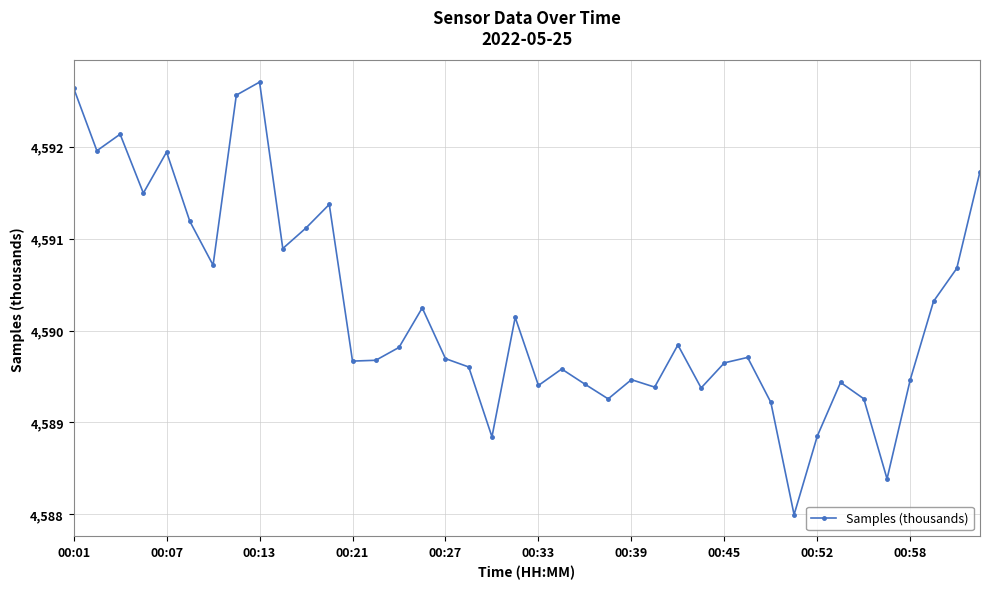

What is the difference between the maximum and minimum values?

4.7